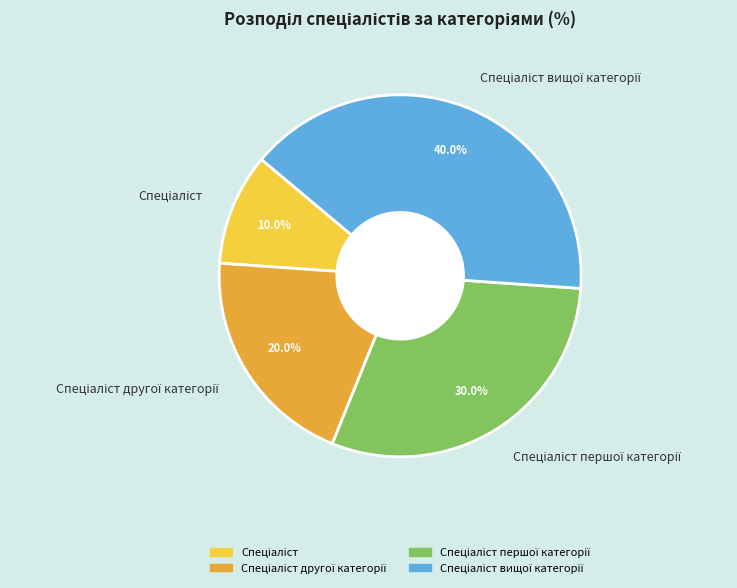

How many slices are in this pie chart?

4